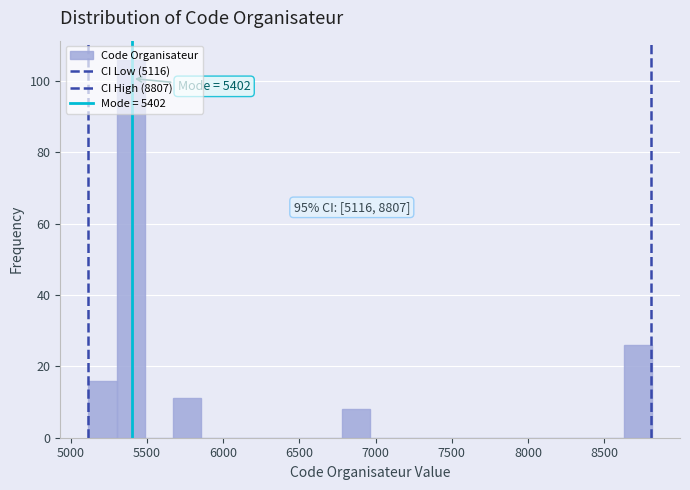

Around what value on the x-axis is the tallest bar? Give the approximate position of its centre, as read against the axis.

5400